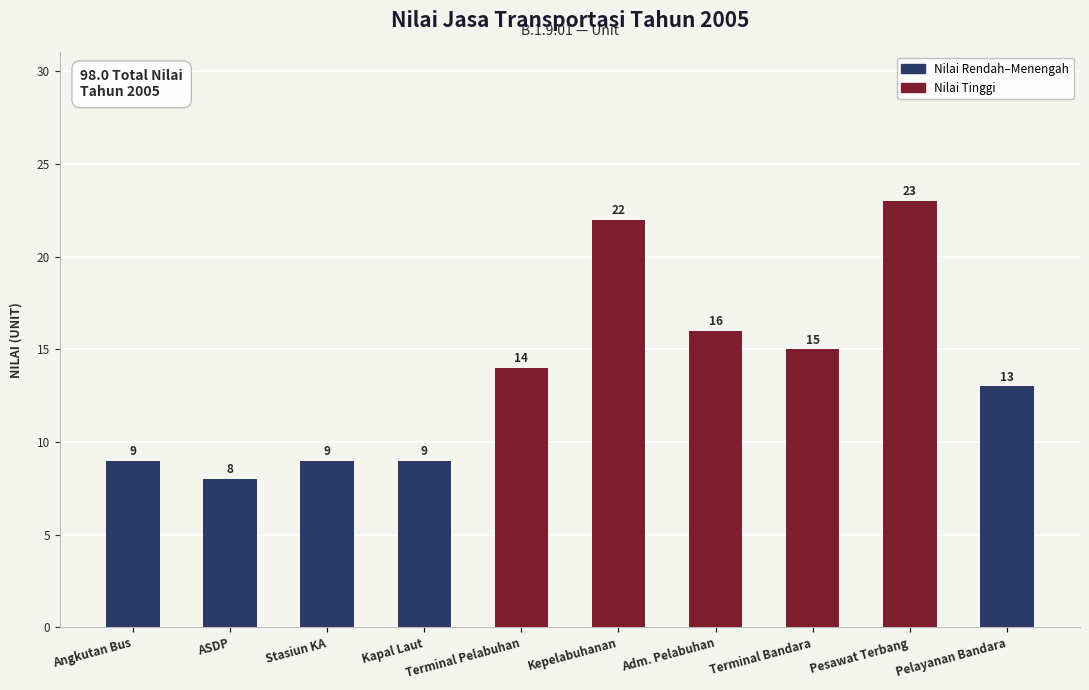

Between Stasiun KA and Terminal Pelabuhan, which is larger?

Terminal Pelabuhan